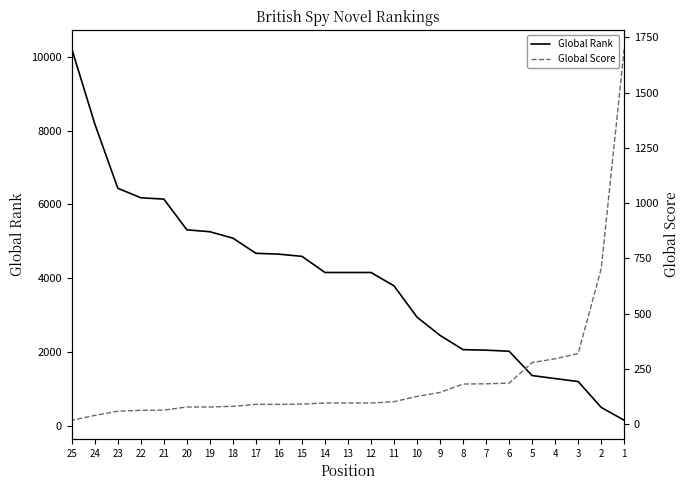

List the series in order of their peak value, lowest first.

Global Score, Global Rank